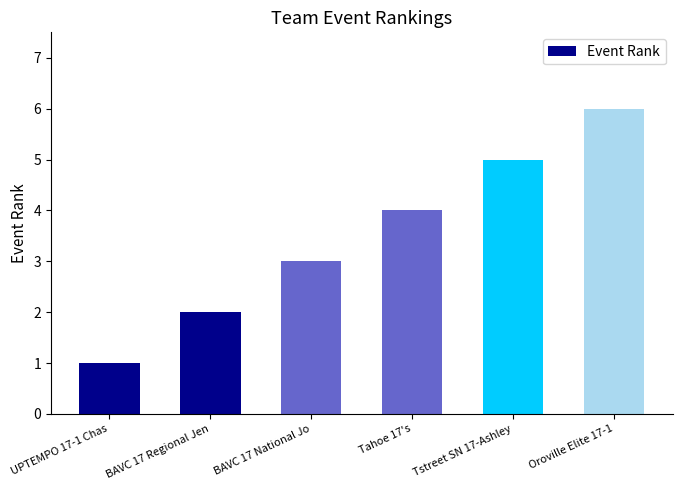

Which category has the lowest value across all series?

UPTEMPO 17-1 Chas